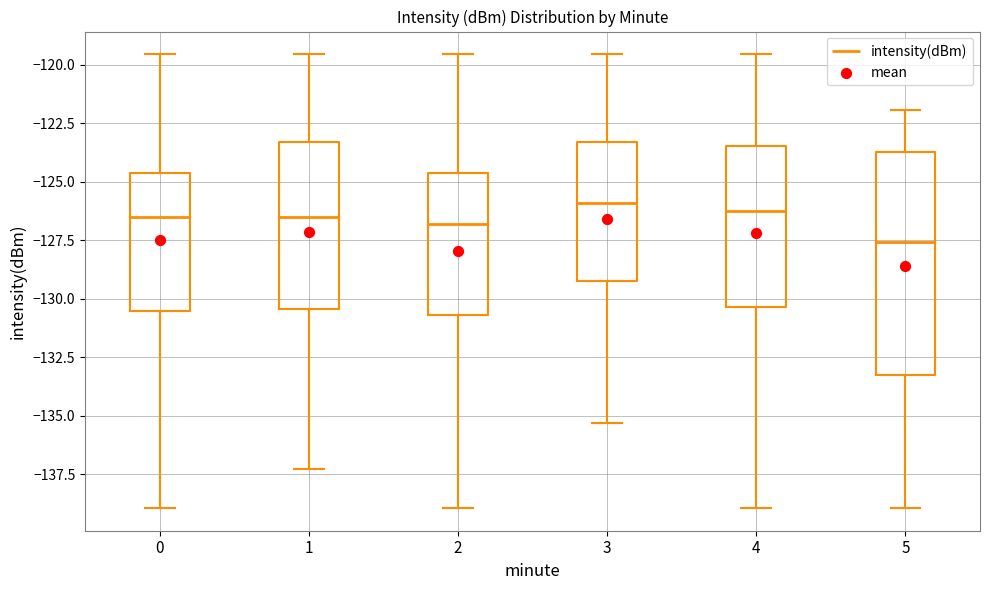

Reading left to right, transcribe this box plot: for each box, give where its median line is, the range the box spans, and where its two whiskers end, as read against the y-axis. The values are not printed on the chart, so give them approximately, as read against the axis.

0: median -126.5, box -130.5 to -124.5, whiskers -139.0 to -119.5
1: median -126.5, box -130.5 to -123.5, whiskers -137.5 to -119.5
2: median -127.0, box -130.5 to -124.5, whiskers -139.0 to -119.5
3: median -126.0, box -129.0 to -123.5, whiskers -135.5 to -119.5
4: median -126.5, box -130.5 to -123.5, whiskers -139.0 to -119.5
5: median -127.5, box -133.0 to -123.5, whiskers -139.0 to -122.0